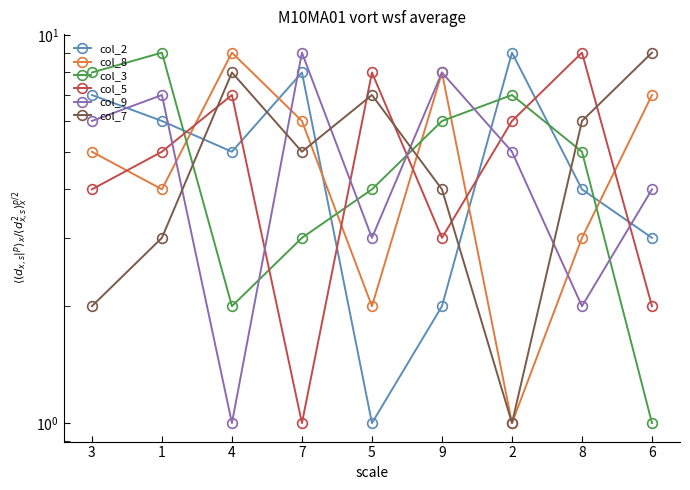

At which category does the chart reach its peak across all series?

2